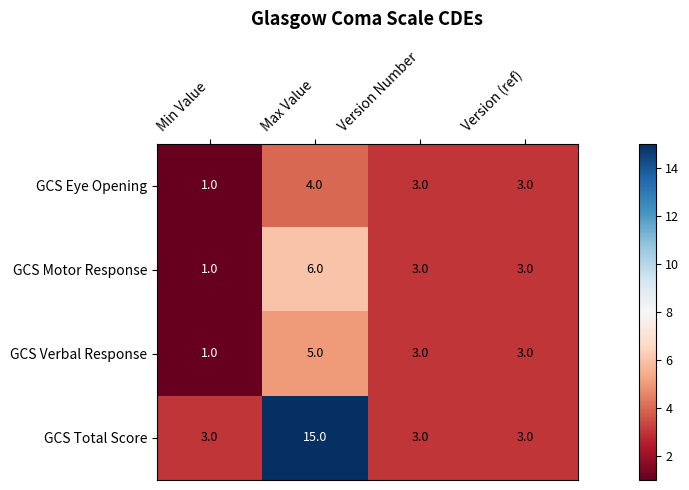

Where does the GCS Eye Opening series first go above 3?

Max Value